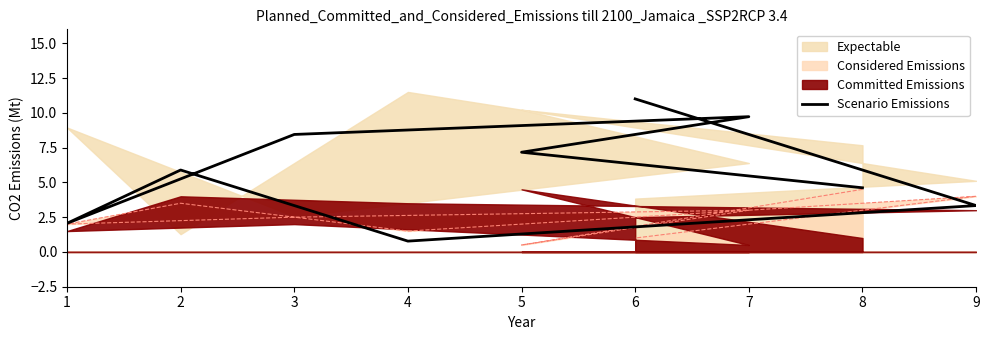

What is the difference between the second highest and second lowest values?

7.7